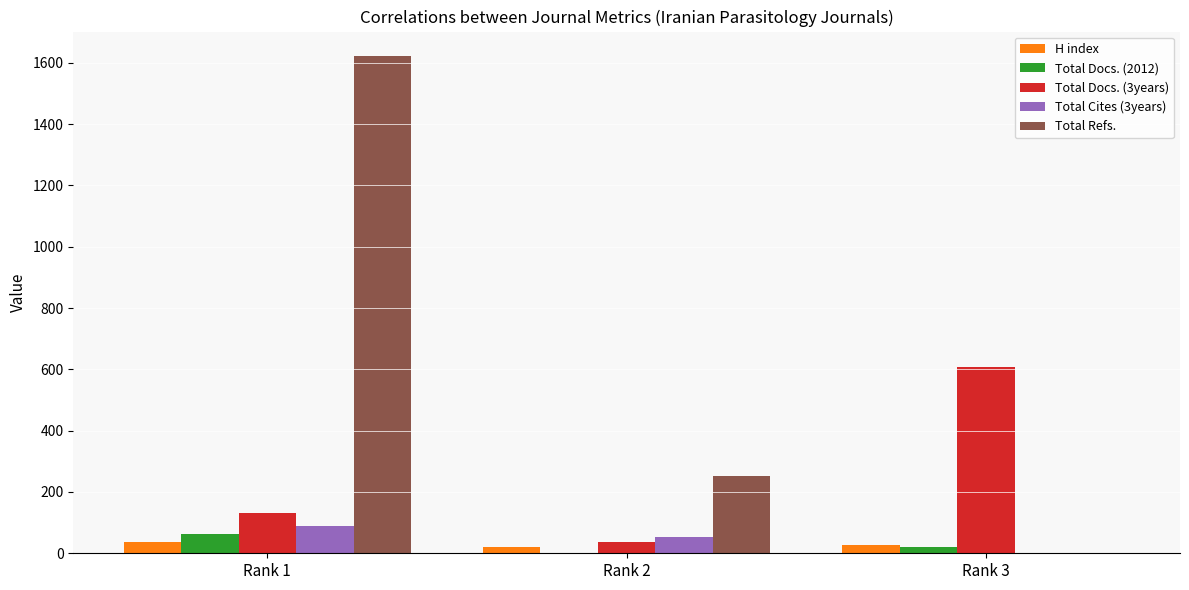

What is the greatest value displayed?

1621